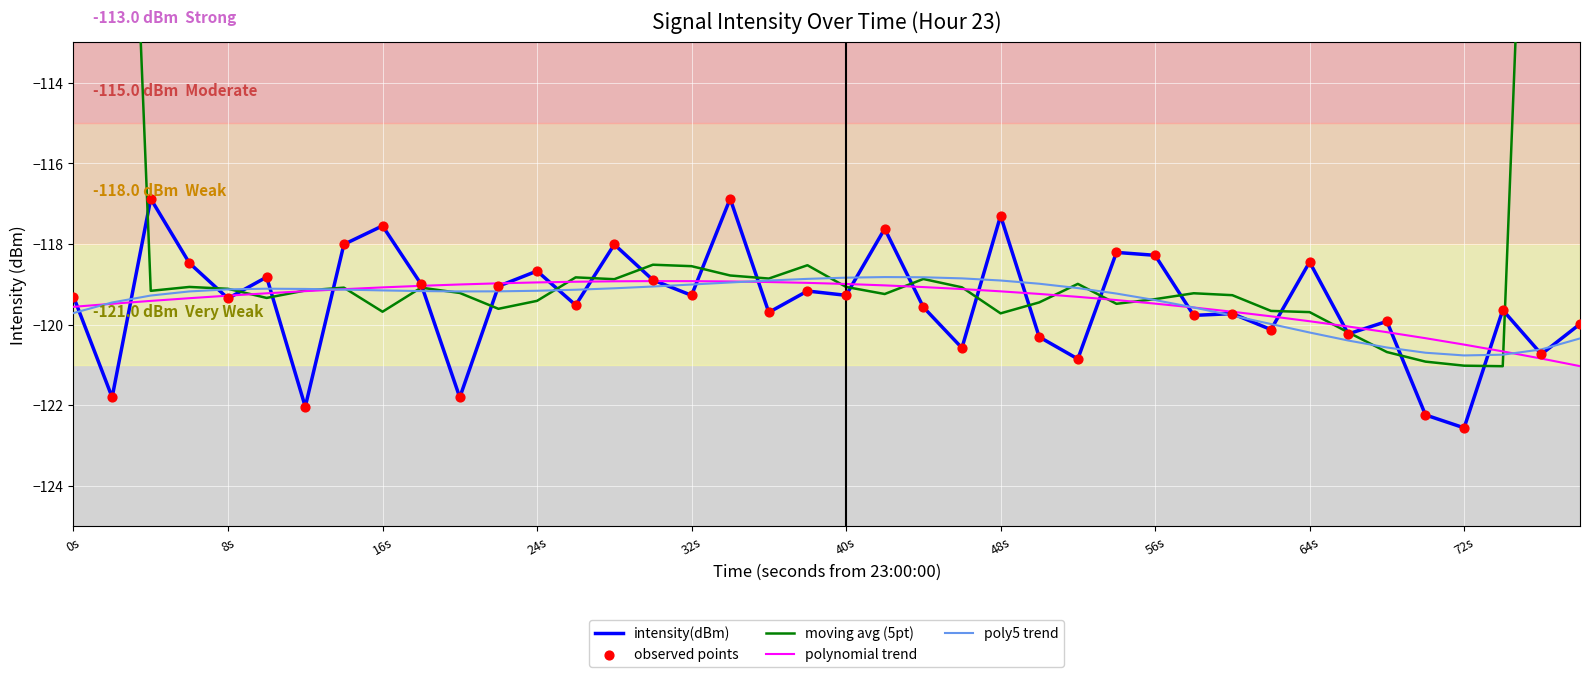

Which series has the largest Y range (max minus min)?

moving avg (5pt)